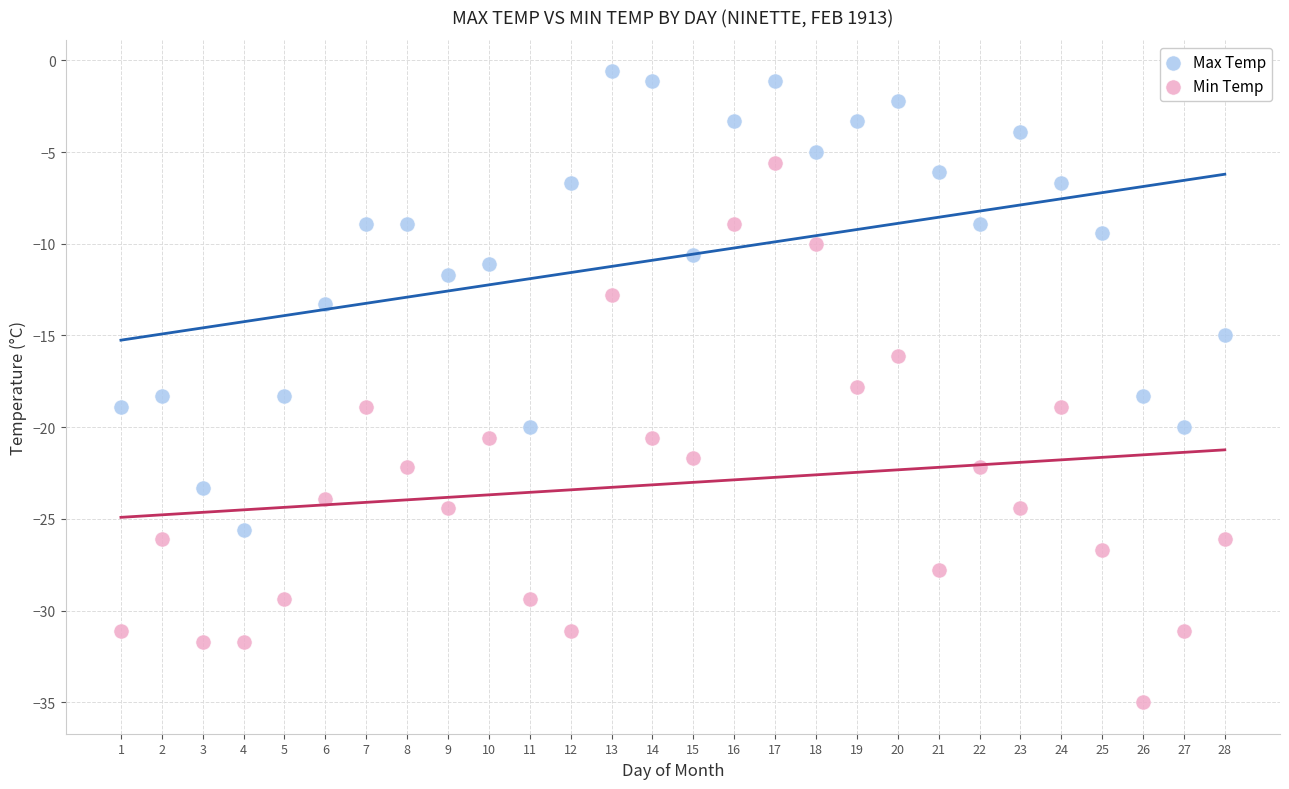

Across all data points, what is the range of X values (max minus min)?

27.0